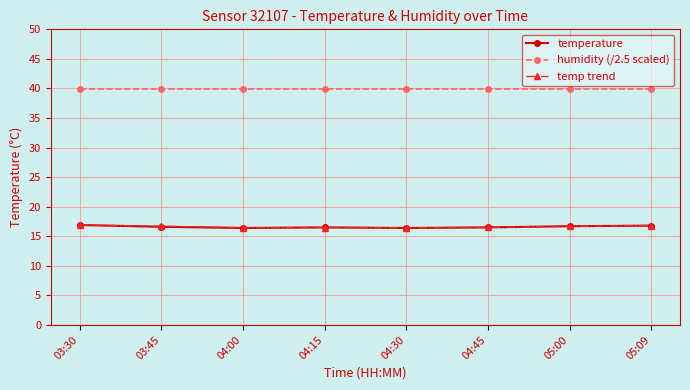

What position from the right is 03:45?

7